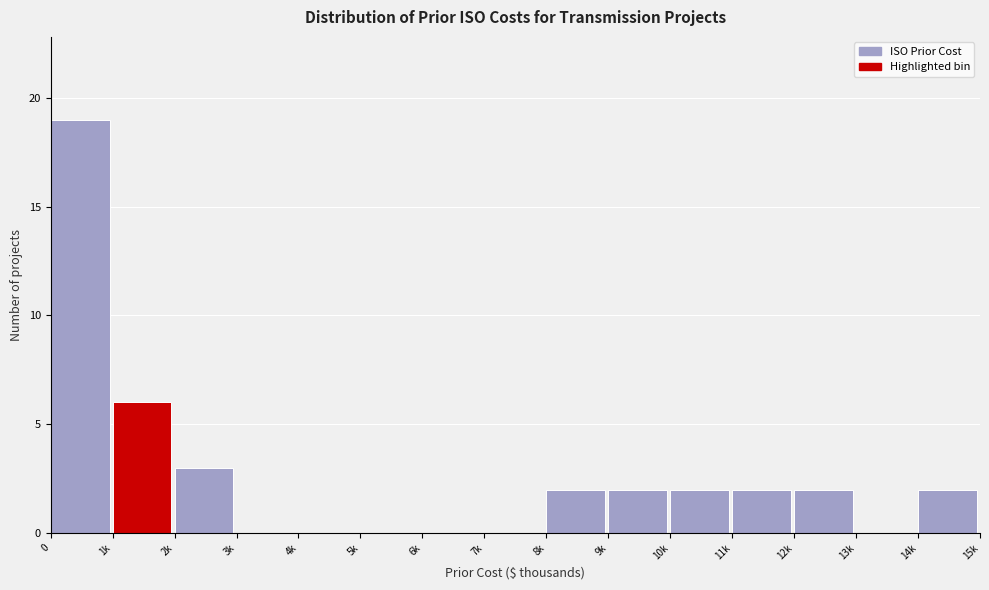

Reading right to left, list all the values displayed in this chart.

14k=2	13k=0	12k=2	11k=2	10k=2	9k=2	8k=2	7k=0	6k=0	5k=0	4k=0	3k=0	2k=3	1k=6	0=19